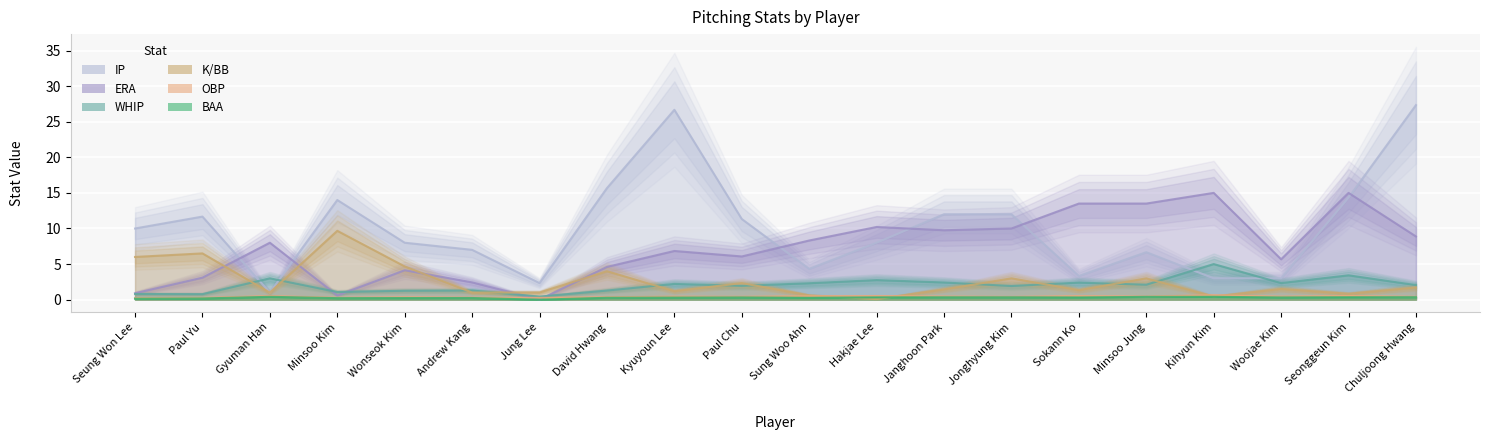

True or false: IP and OBP intersect in this chart.

False